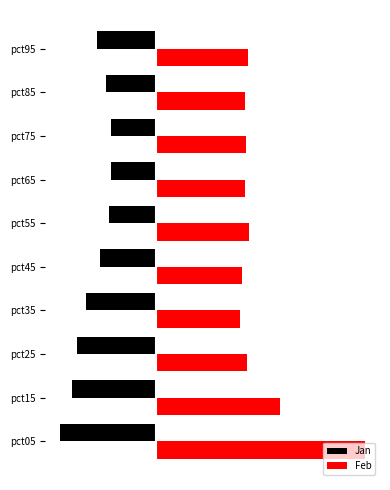

What are all the series names shown in the legend?

Jan, Feb